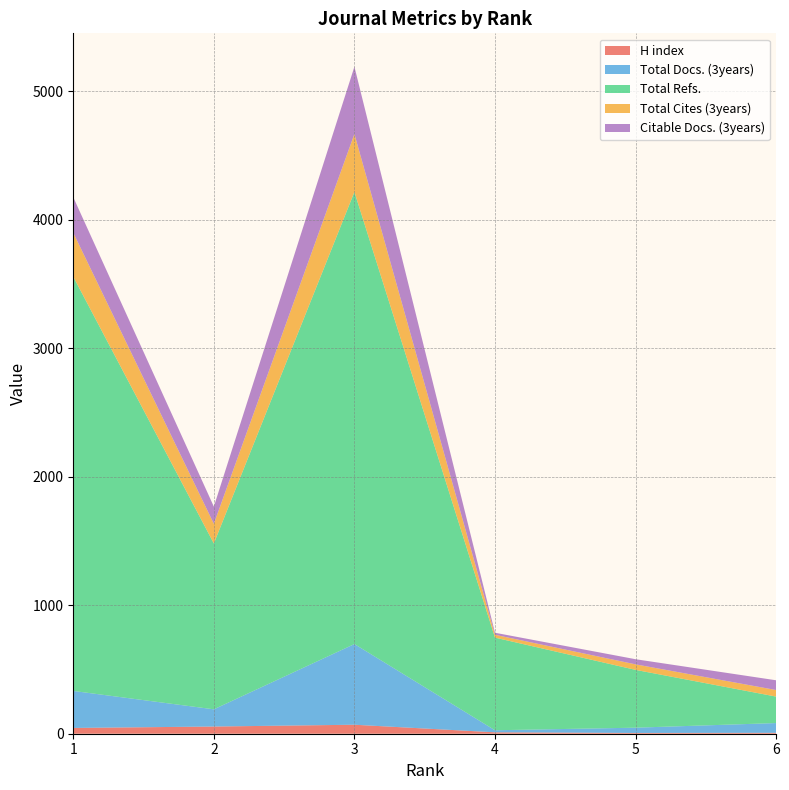

Reading right to left, list all the values displayed in this chart.

H index: 7	6	11	70	56	45
Total Docs. (3years): 76	41	16	628	134	288
Total Refs.: 206	450	721	3519	1291	3224
Total Cites (3years): 51	43	22	451	153	342
Citable Docs. (3years): 76	40	16	524	134	277